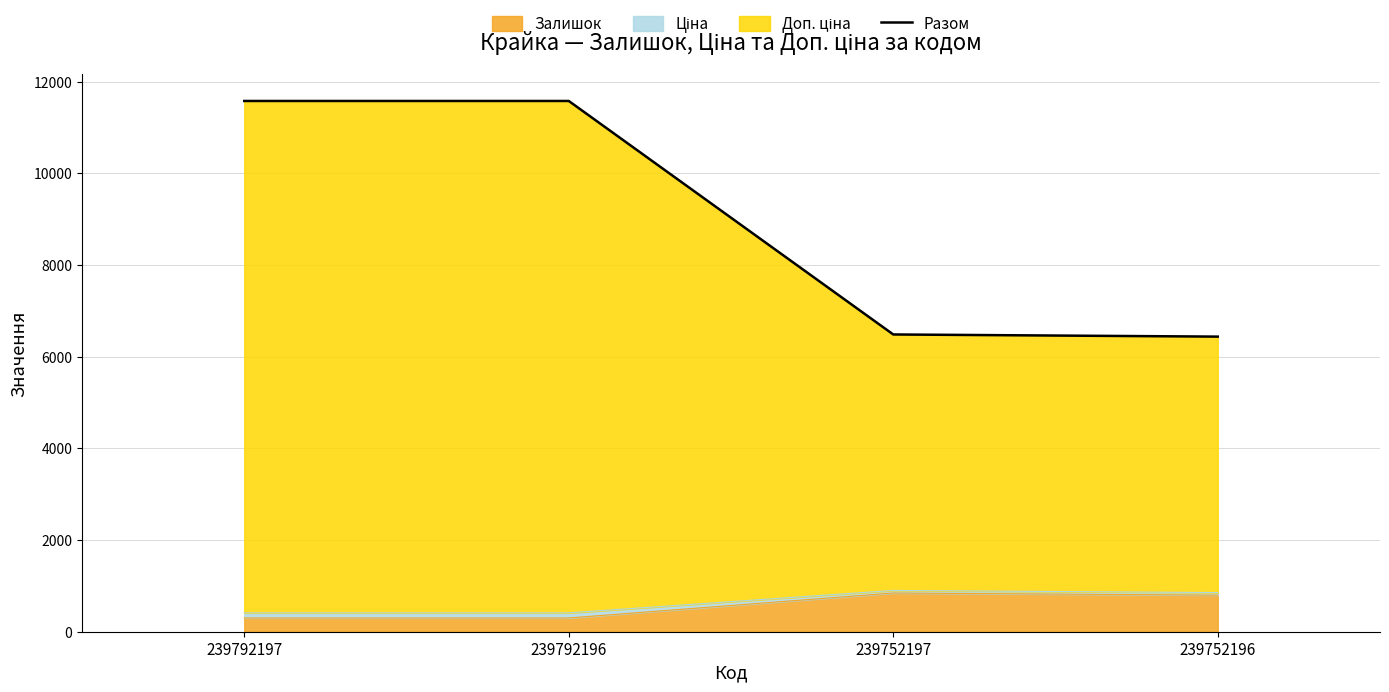

Reading left to right, extract all data points from this chart.

239792197=11580.7	239792196=11580.7	239752197=6485.9	239752196=6438.9